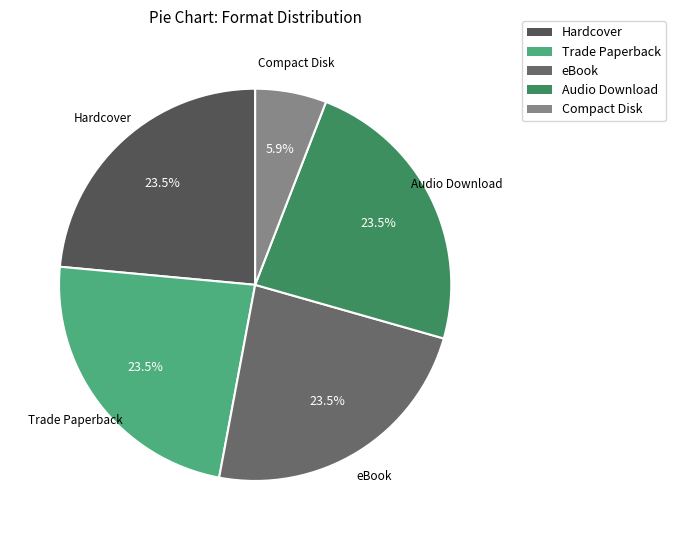

Do eBook and Audio Download together represent more than half of the pie?

No